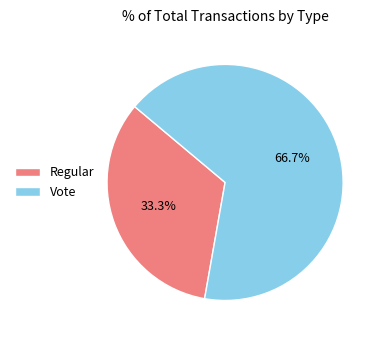

Between Vote and Regular, which is larger?

Vote